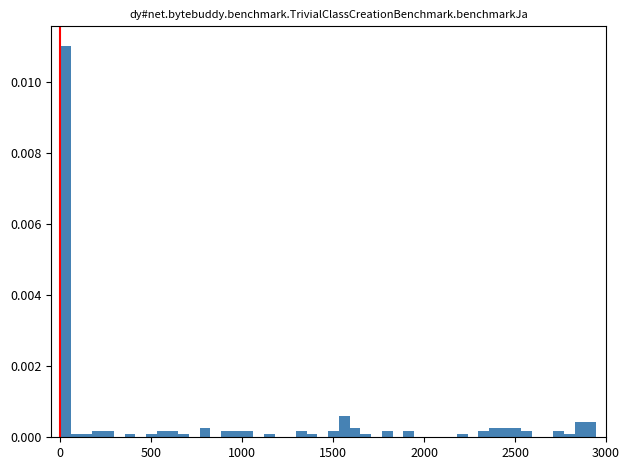

Read against the x-axis, roughly where is the centre of the tallest bar?

50